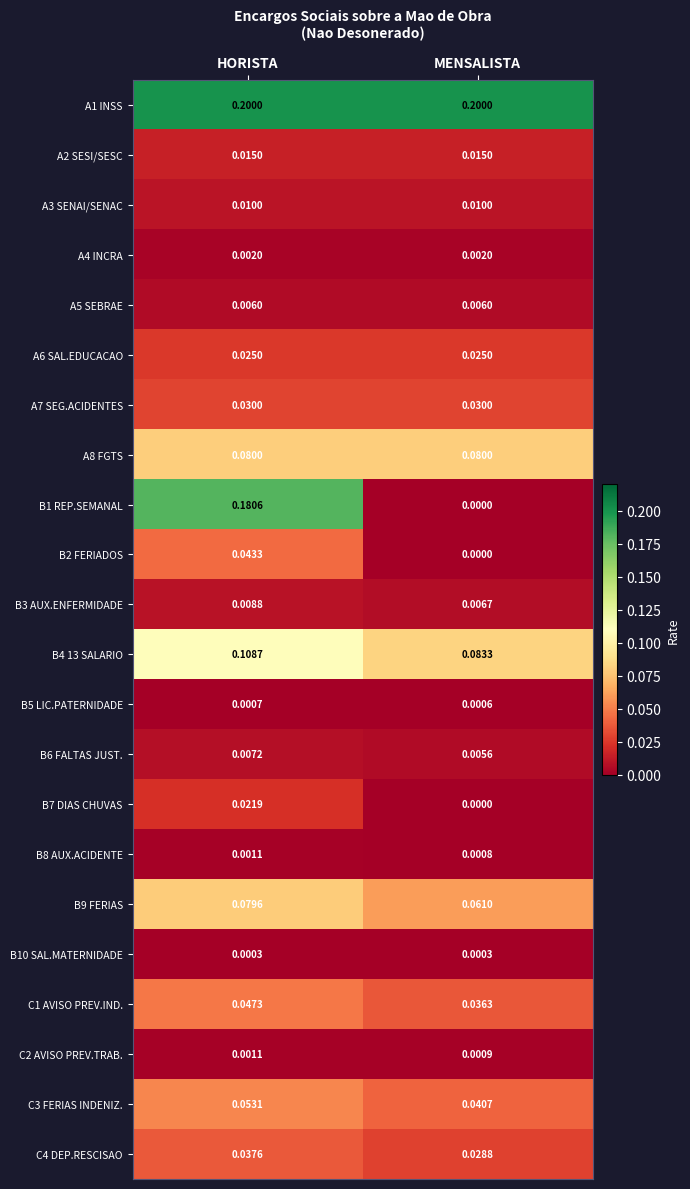

Is the value of B3 AUX.ENFERMIDADE at MENSALISTA greater than the value of A1 INSS at HORISTA?

No